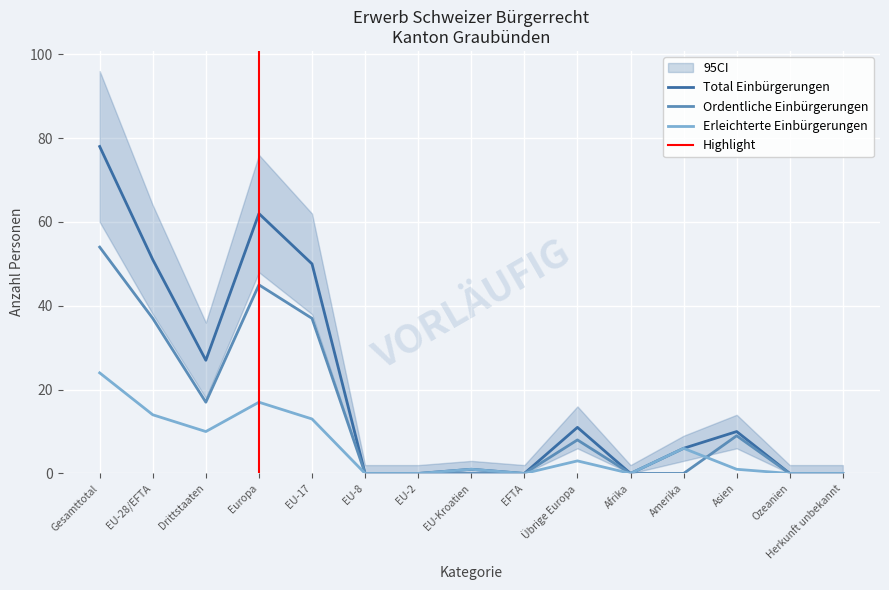

At how many categories does at least one series exceed 9?

7